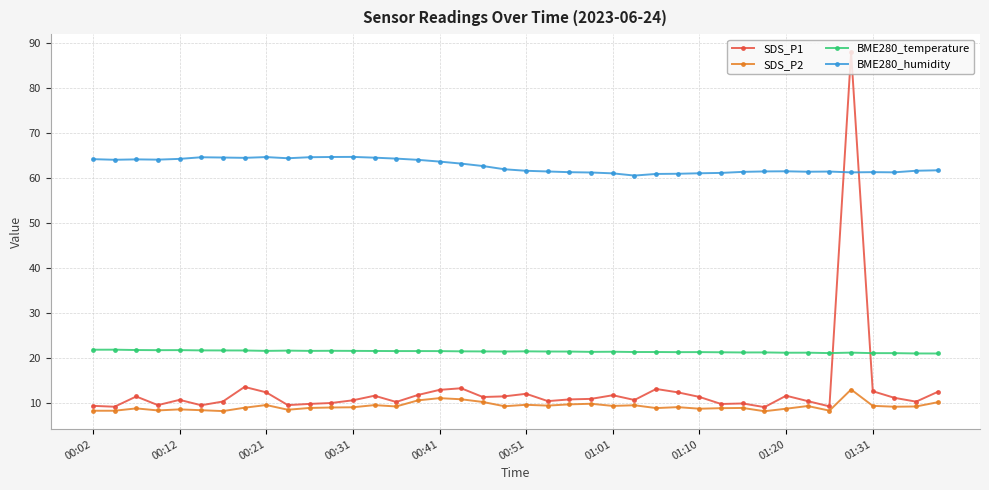

What is the value of the SDS_P1 point at the 15th from the left?

10.1